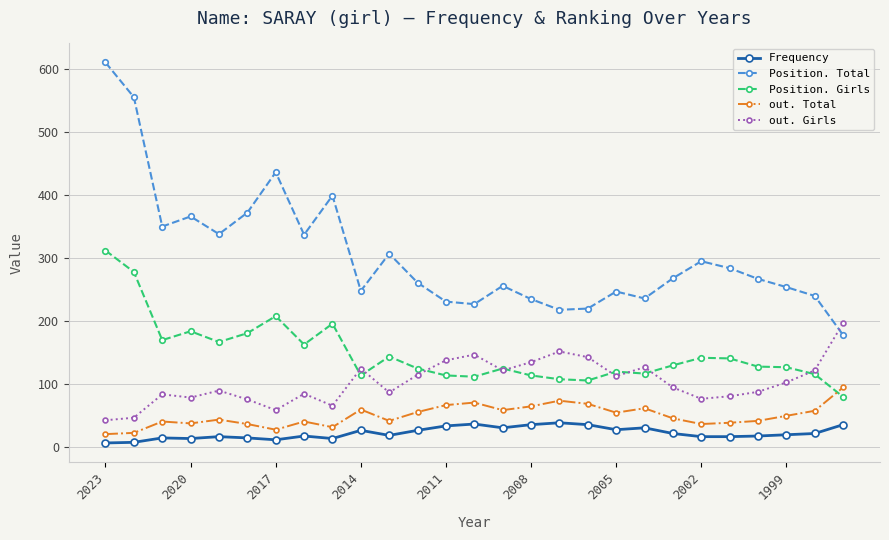

What is the value of the Frequency point at the 4th from the left?

14